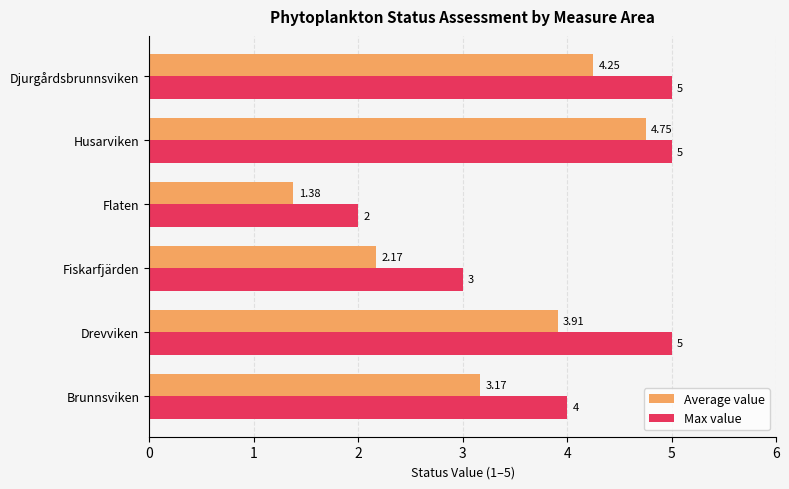

How many series are shown in this chart?

2